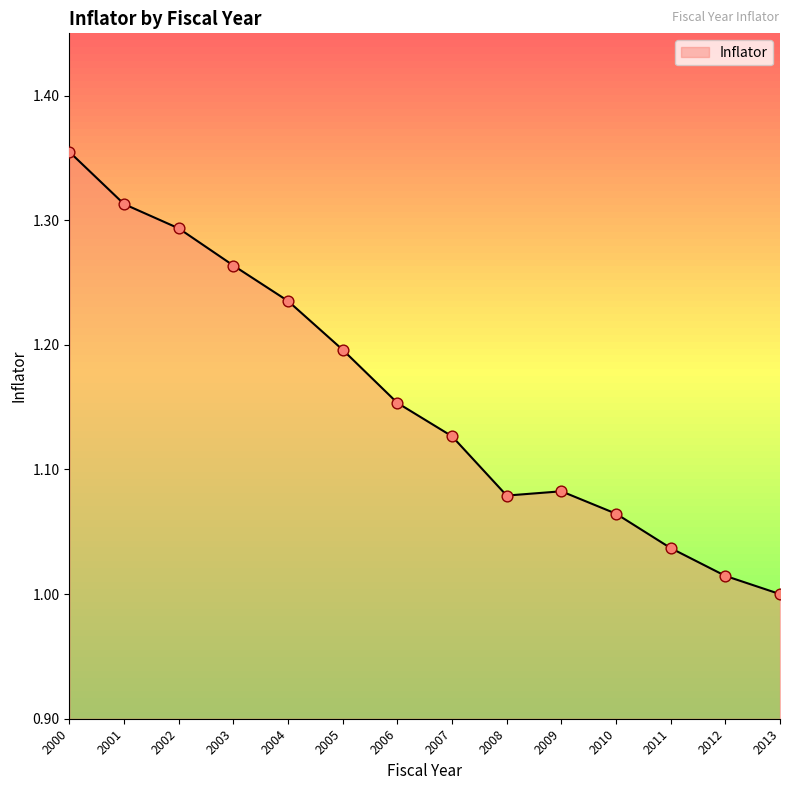

What is the change in value from 2002 to 2006?

-0.1